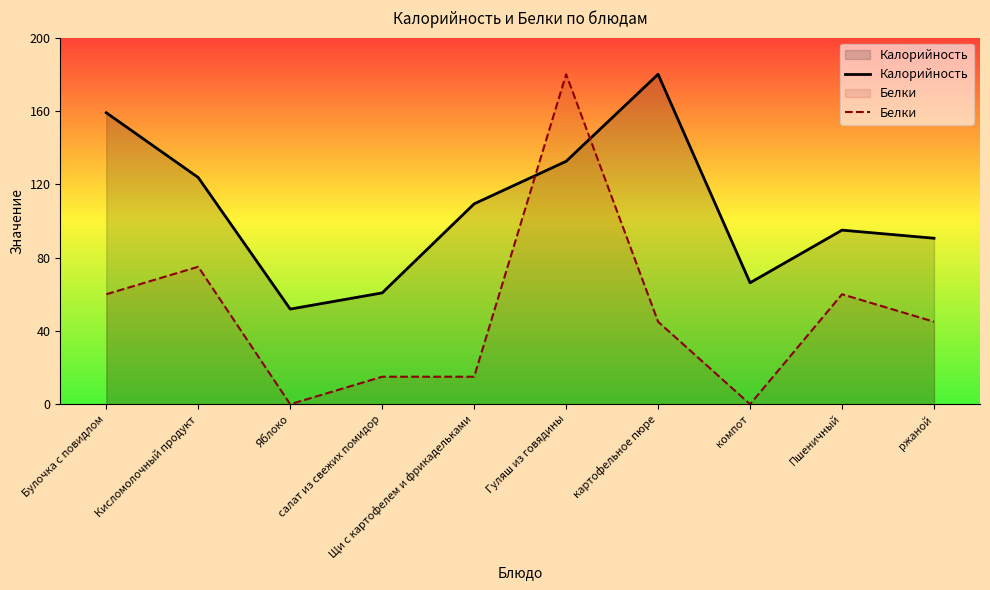

How many intersections are there between Белки and Калорийность?

2